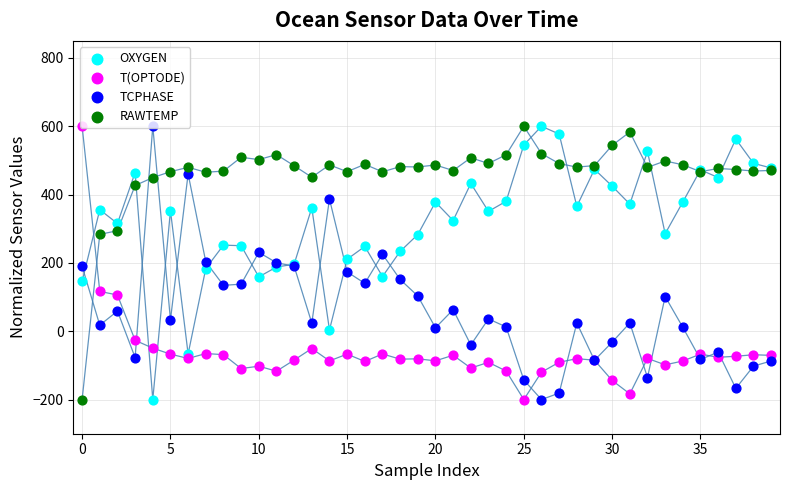

Which series reaches the minimum Y coordinate?

OXYGEN